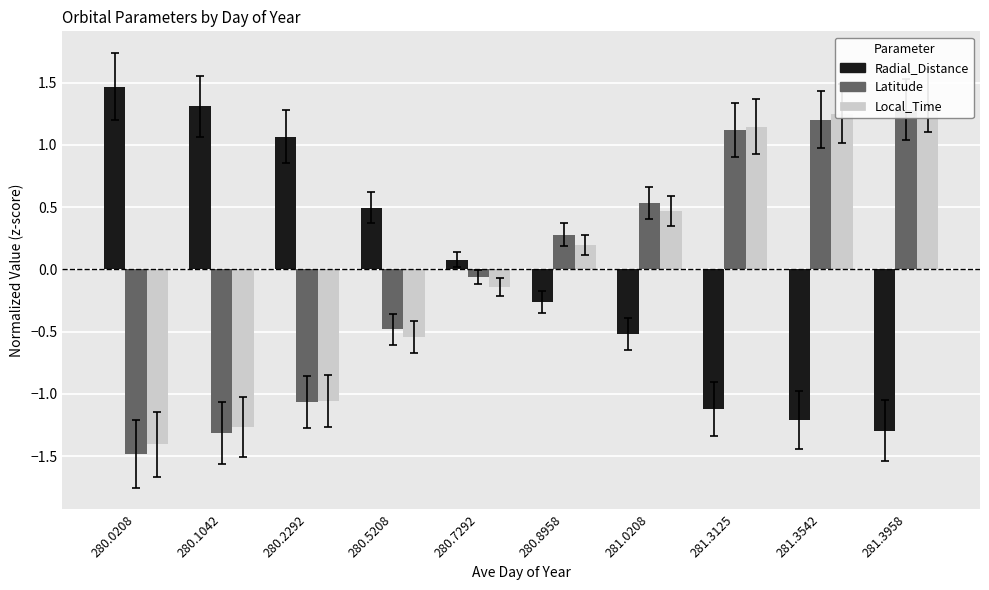

Is the value of Radial_Distance at 280.0208 greater than the value of Local_Time at 280.1042?

Yes